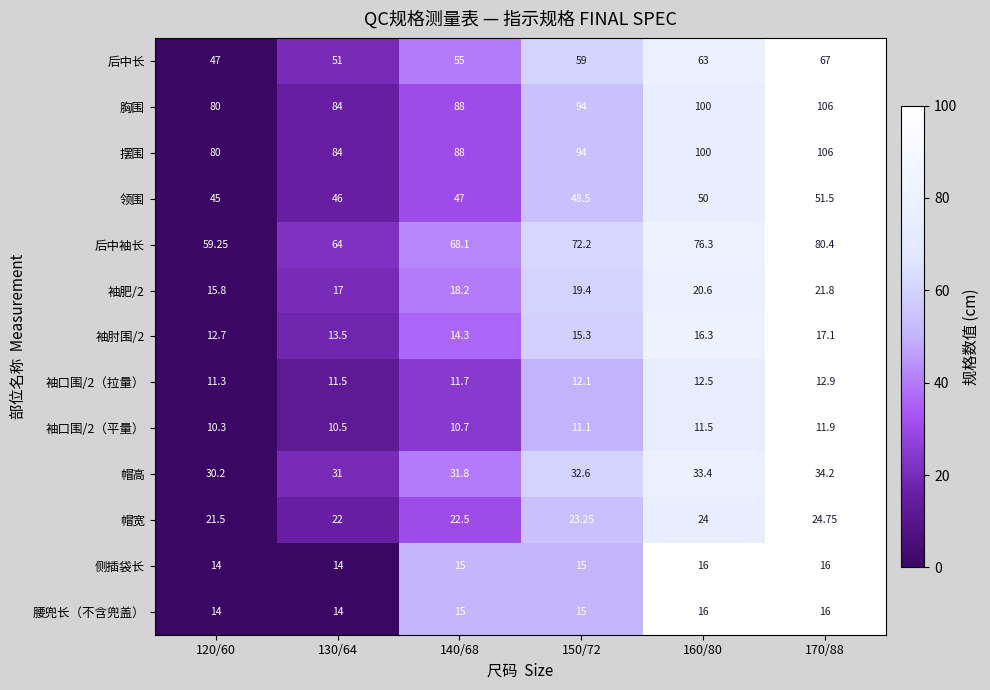

Between 120/60 and 140/68, which series saw the biggest shift?

后中袖长